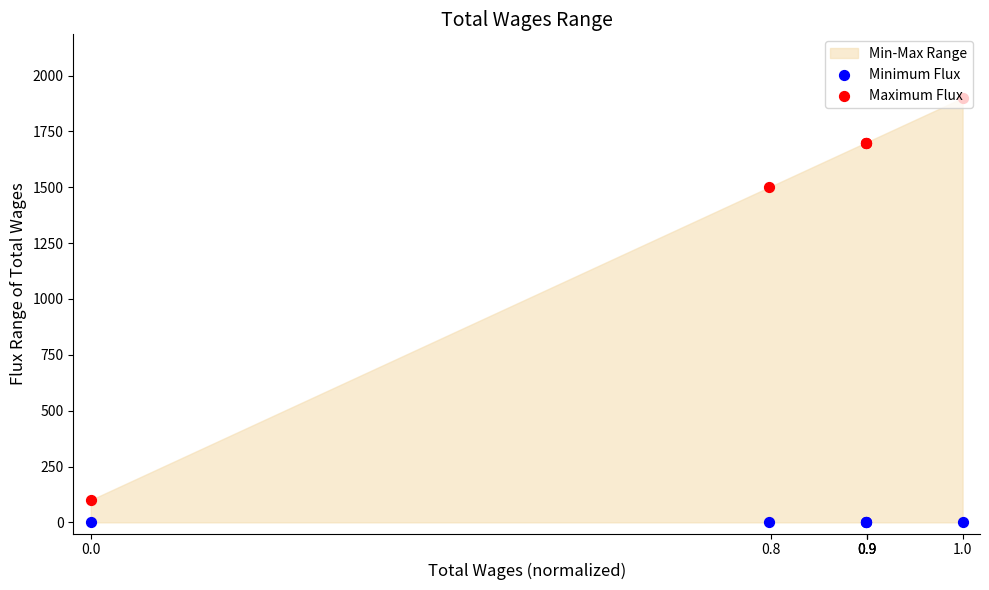

Which series reaches the minimum Y coordinate?

Minimum Flux